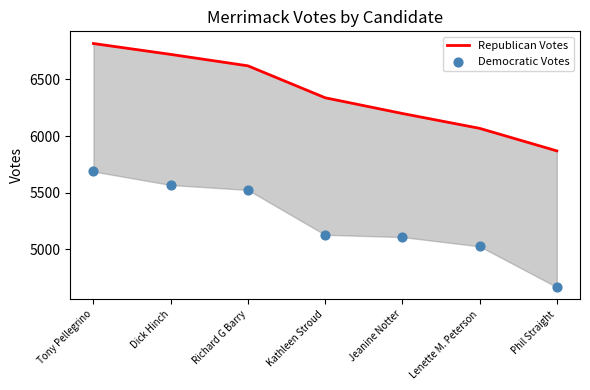

At which category is the sum across all series the highest?

Tony Pellegrino